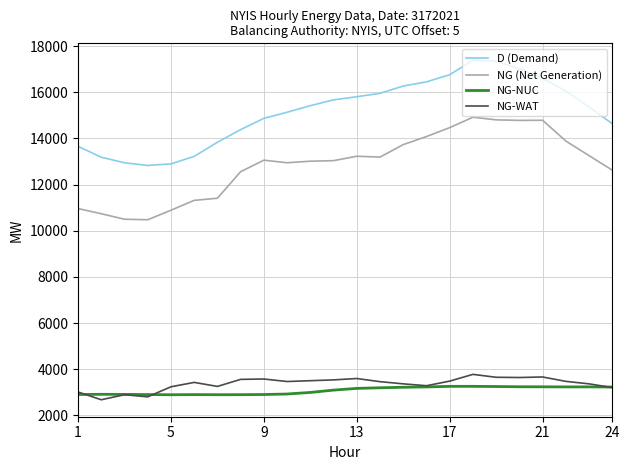

Which series has the largest range (max minus min)?

D (Demand)